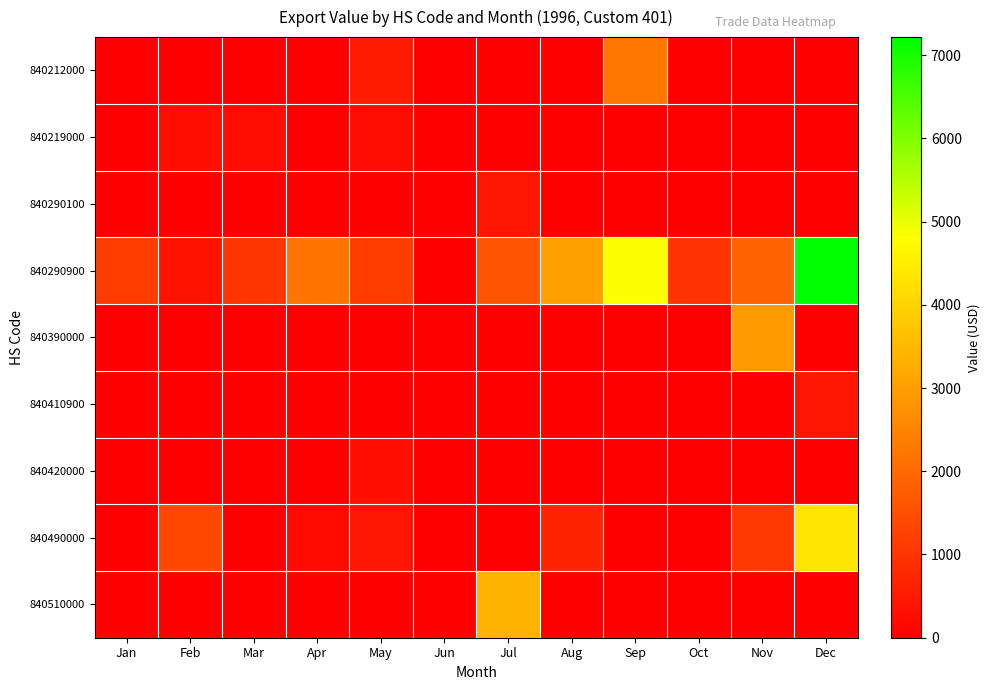

How many data points does each series have?

12